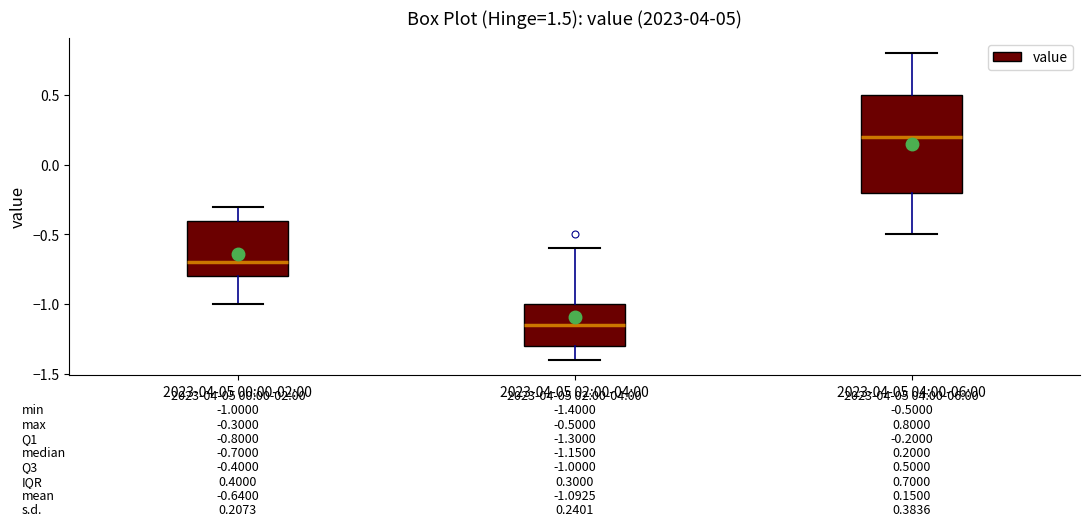

Comparing the boxes themselves (not the whiskers), which one is the tallest?

2023-04-05 04:00-06:00